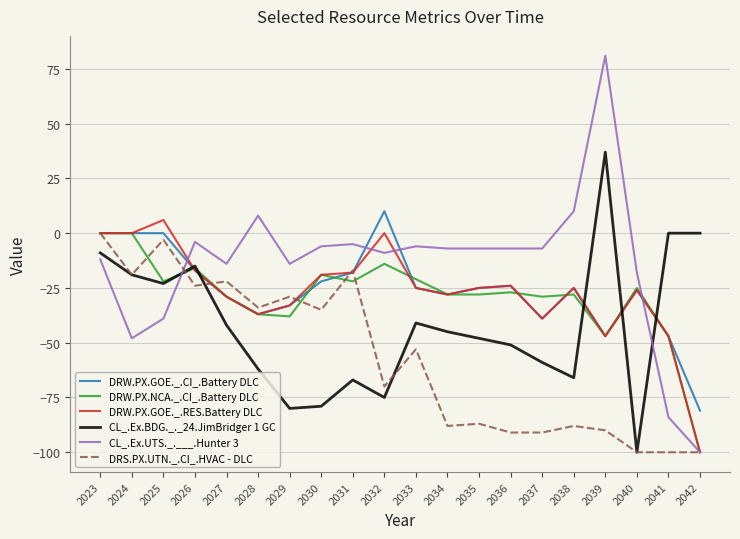

How many categories are shown in the chart?

20